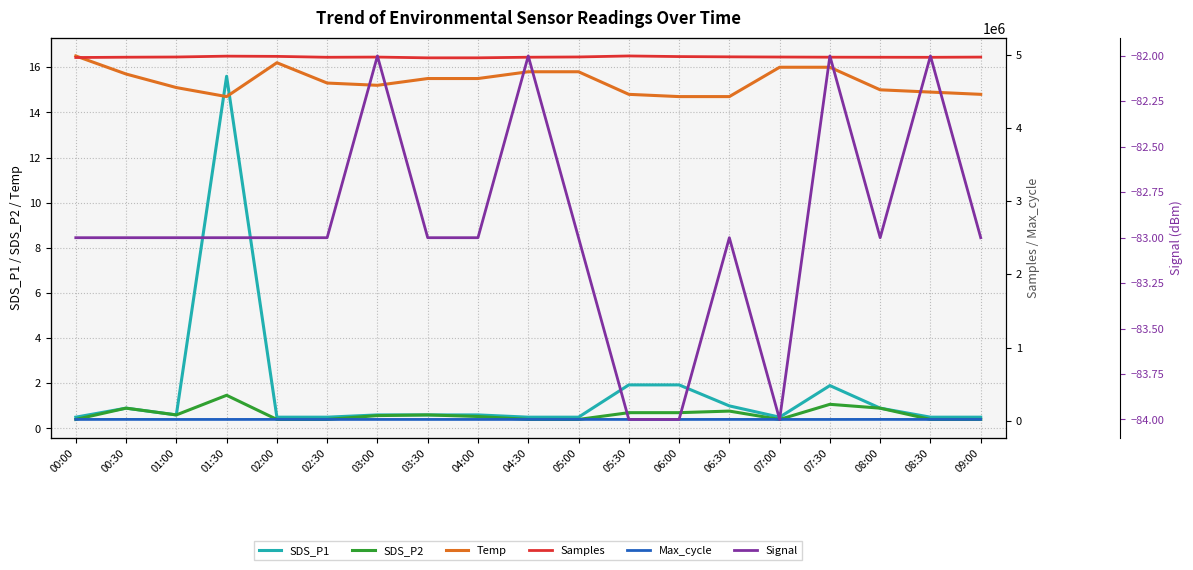

At which category is the sum across all series the highest?

05:30